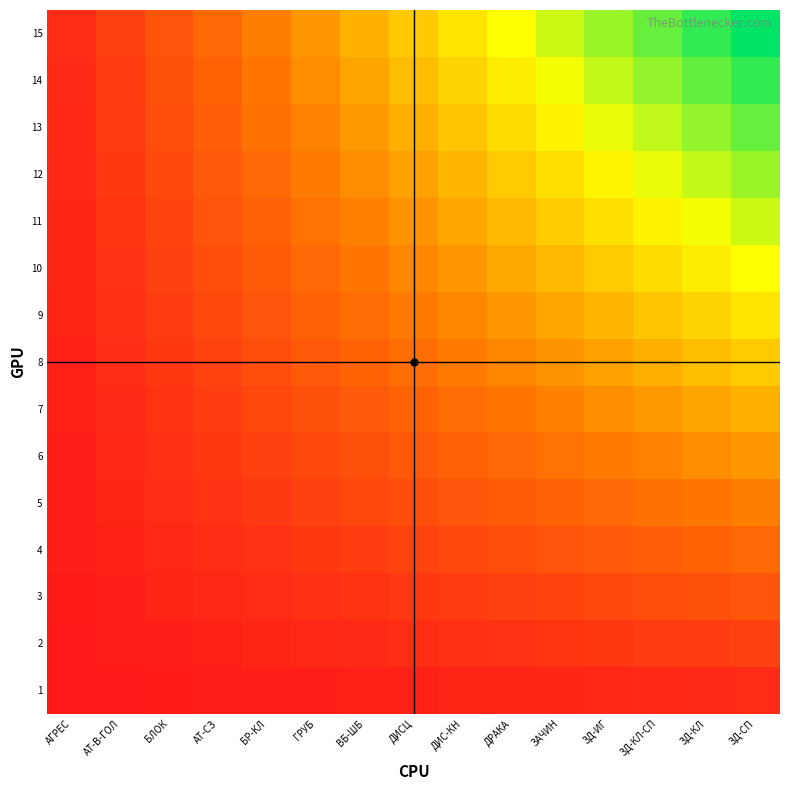

What is the difference between the highest and lowest values at ДРАКА?

0.6